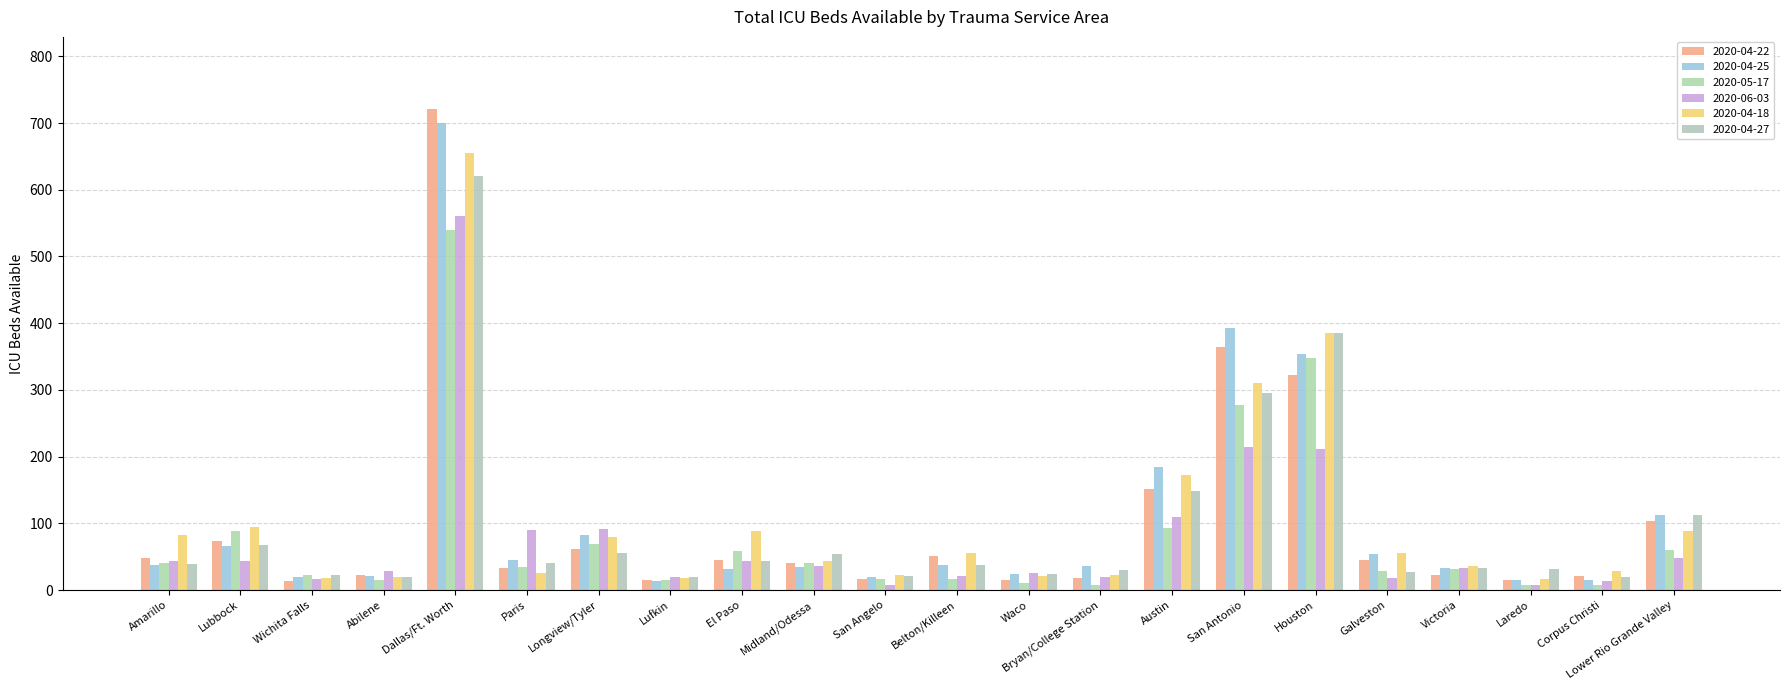

How many bars are there in total?

132